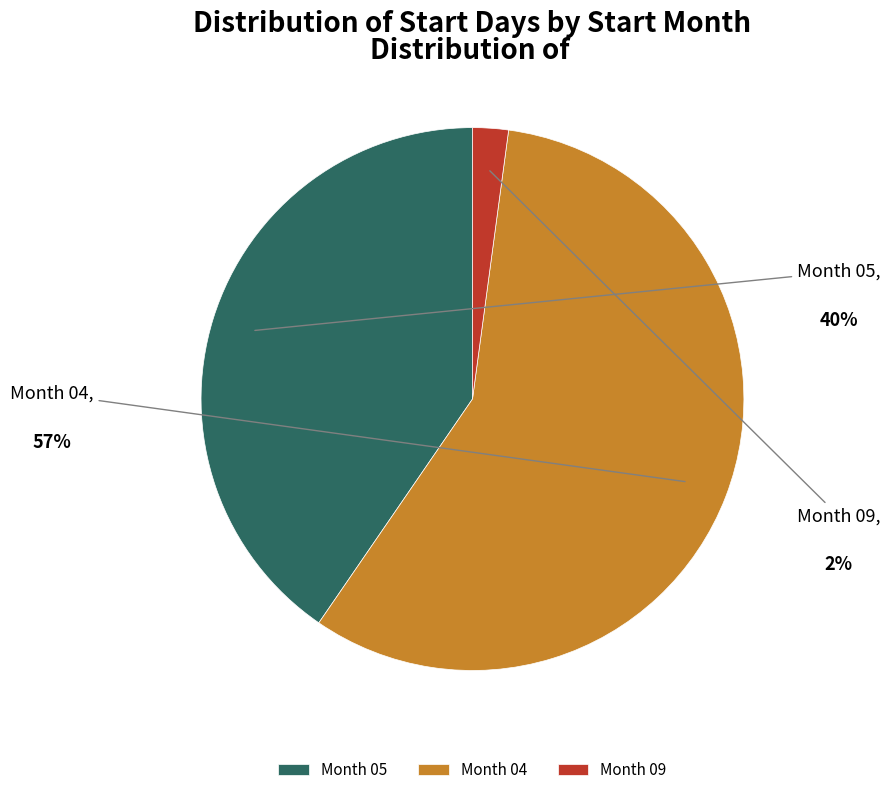

Is it true that Month 05 is 40% of the pie?

True